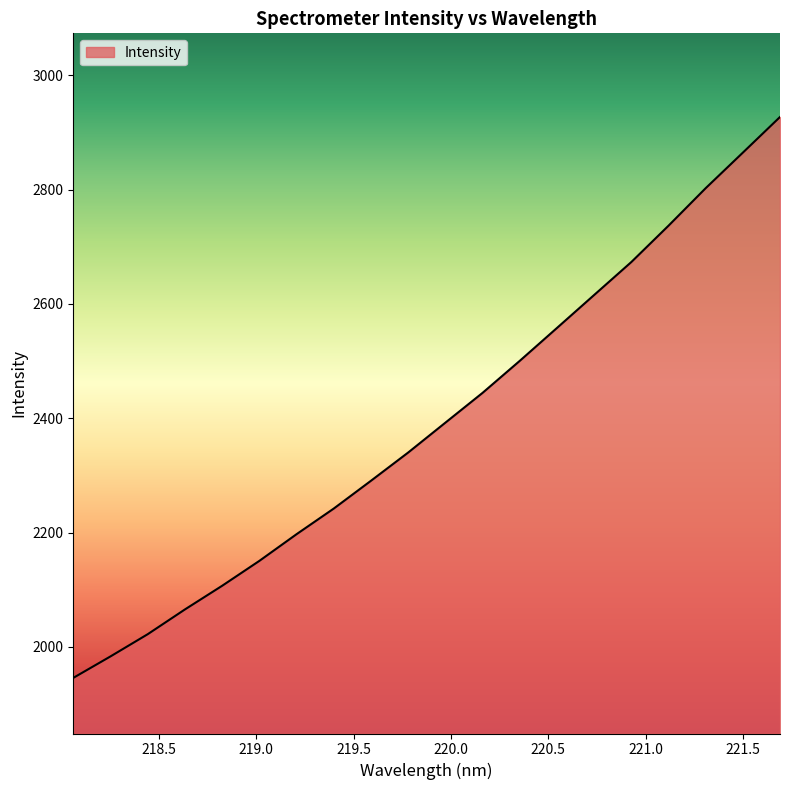

What is the greatest value displayed?

2927.1